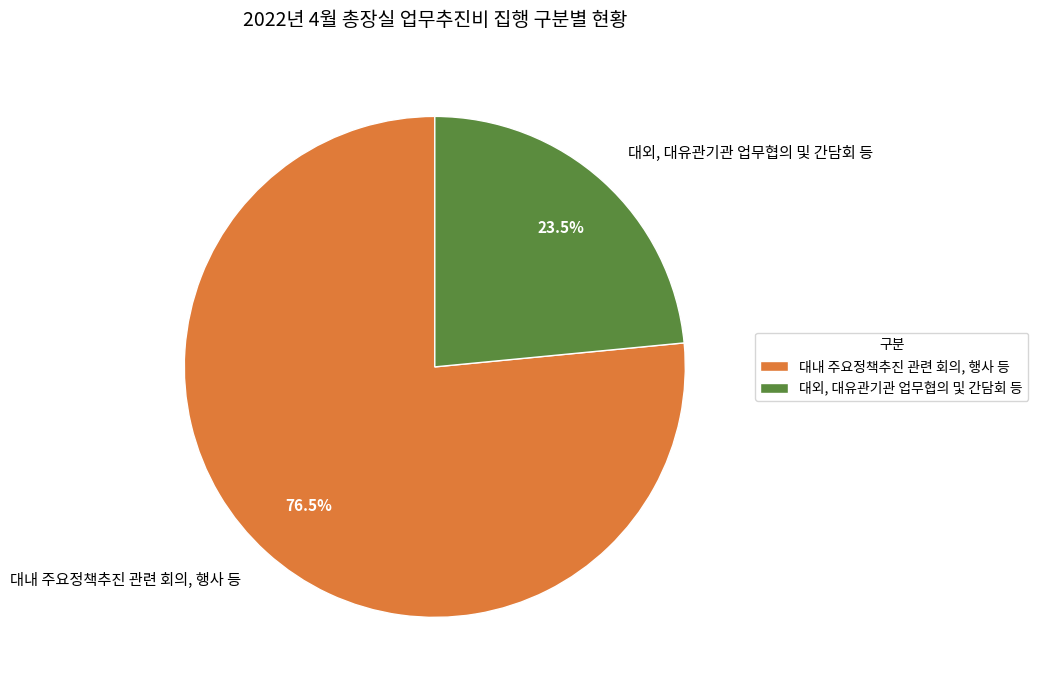

Rank the categories by value from highest to lowest.

대내 주요정책추진 관련 회의, 행사 등, 대외, 대유관기관 업무협의 및 간담회 등